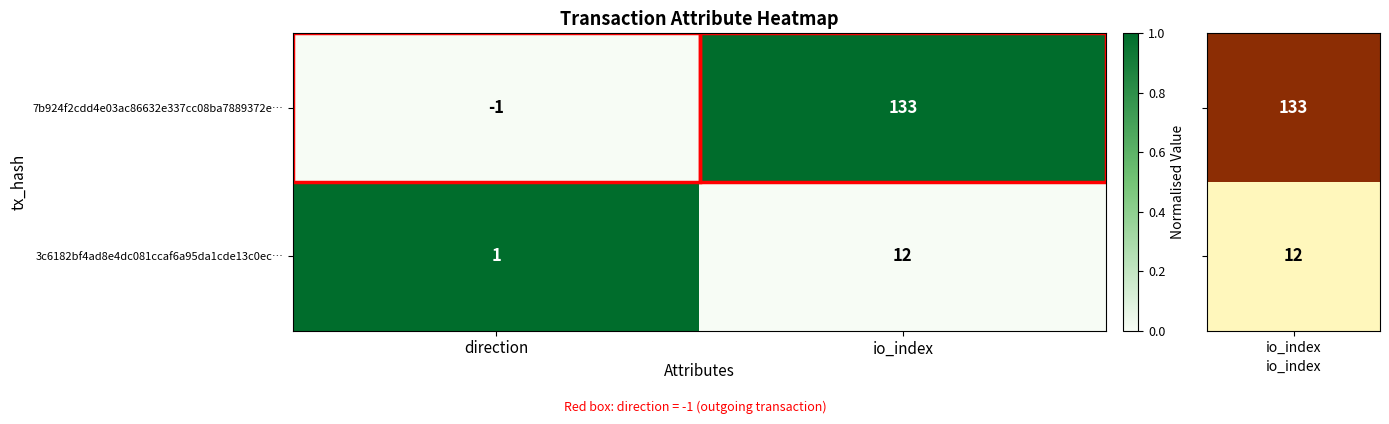

Which series has the largest range (max minus min)?

7b924f2cdd4e03ac86632e337cc08ba7889372e…